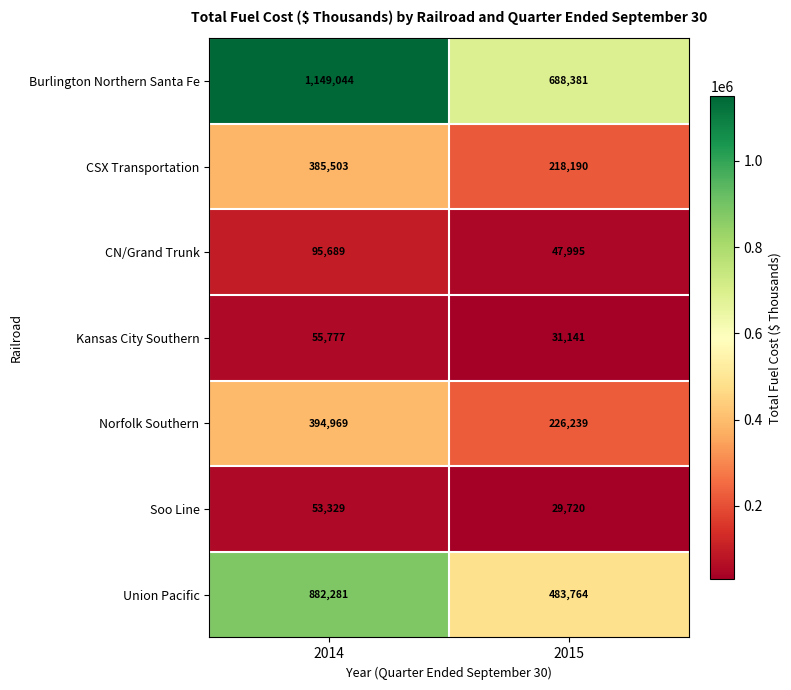

What is the difference between the maximum and minimum values in the Norfolk Southern series?

168730